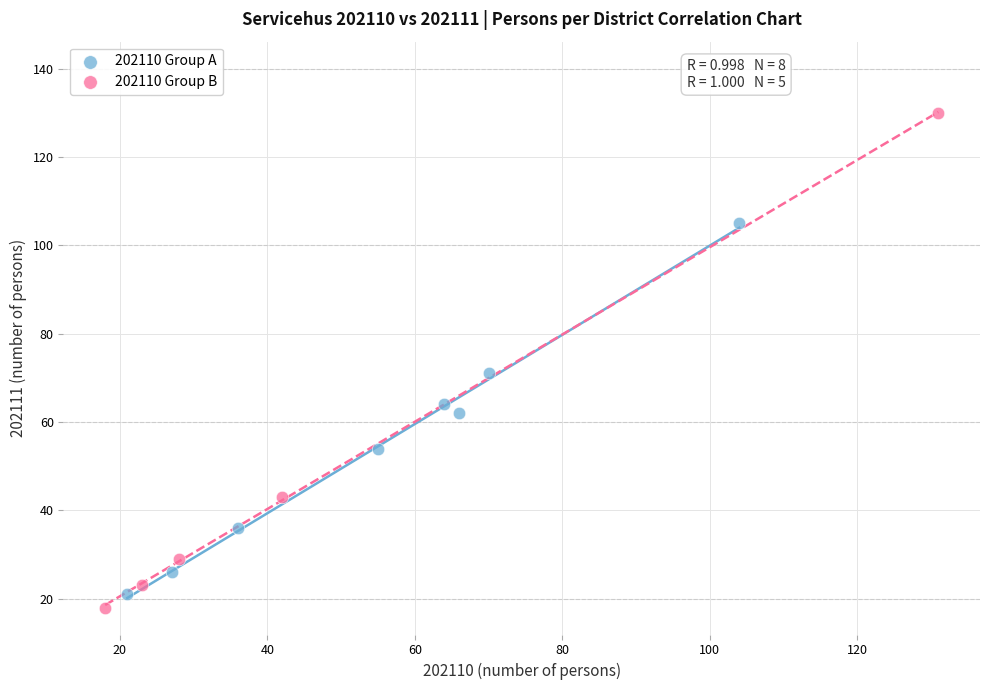

What are all the series names shown in the legend?

202110 Group A, 202110 Group B